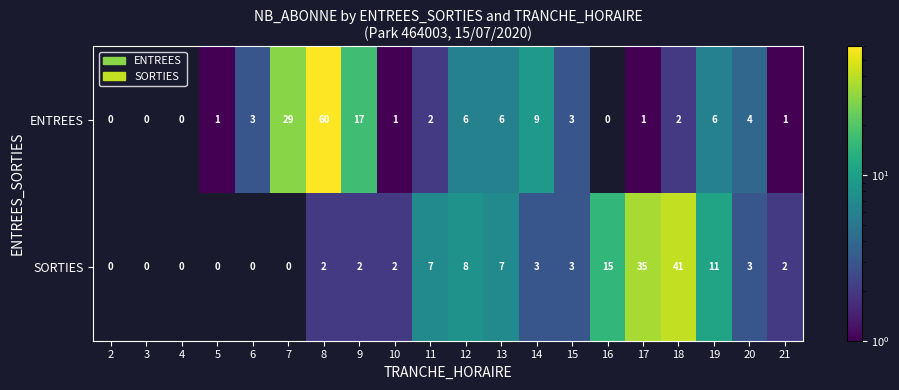

Rank the series at 9 from lowest to highest value.

SORTIES, ENTREES